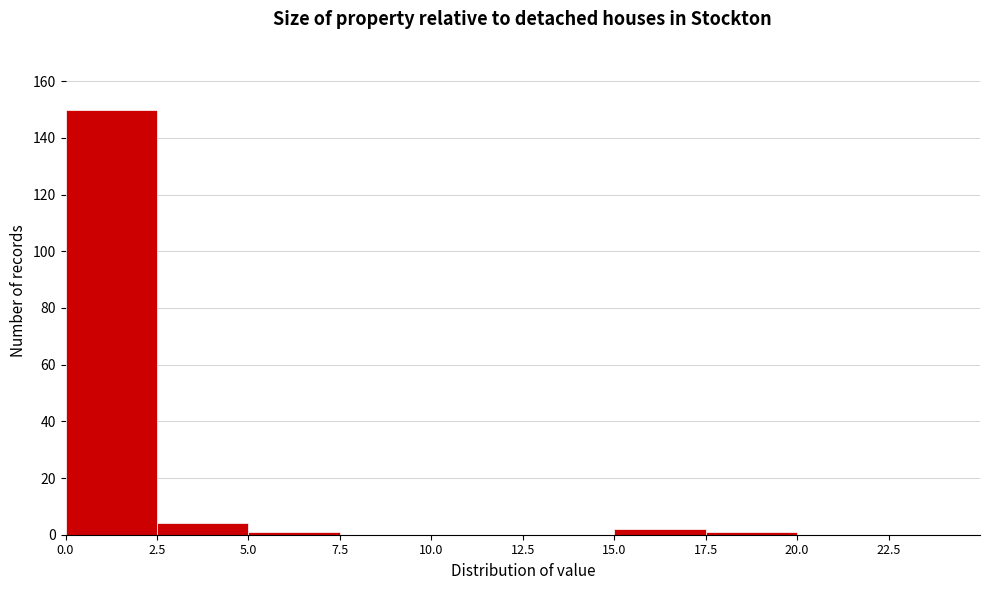

How tall is the bar that spans 15.0 to 17.5 on the x-axis? The values are not printed on the chart, so give them approximately, as read against the axis.

2